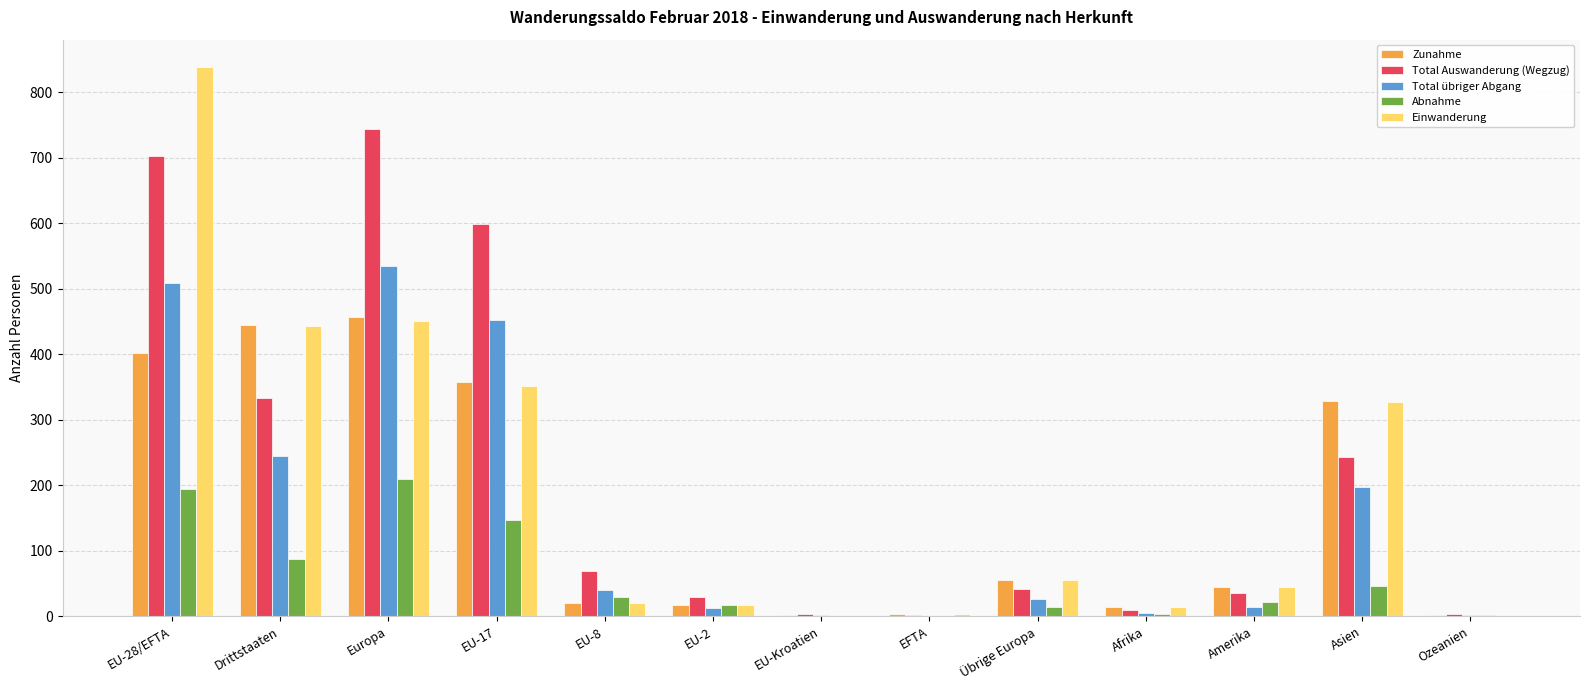

What is the greatest value displayed?

838